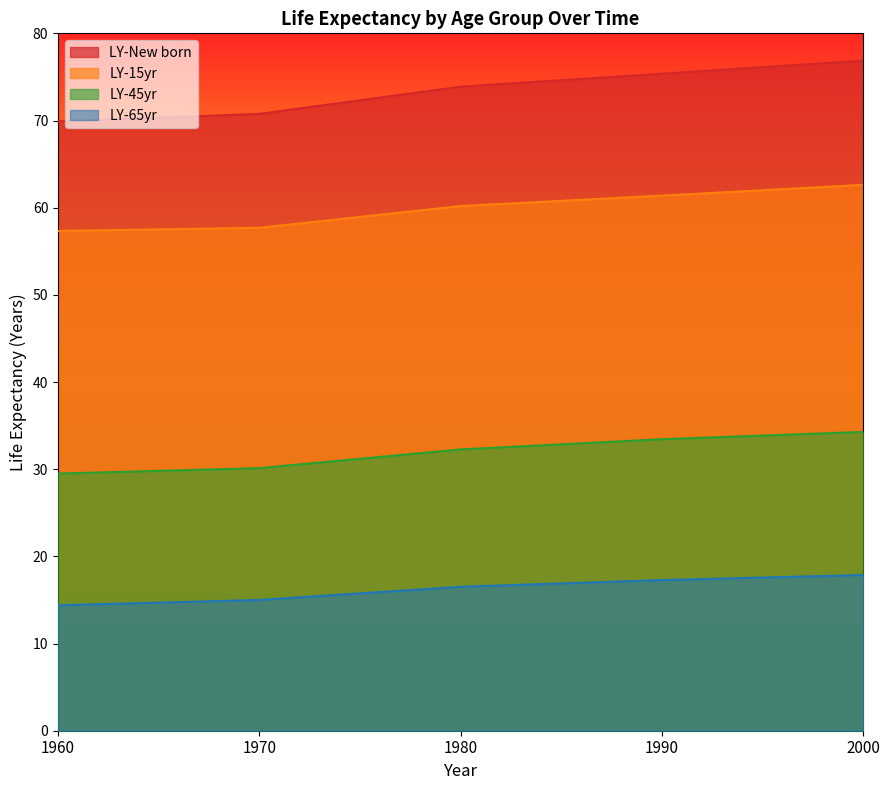

True or false: LY-New born and LY-65yr cross at least once.

False